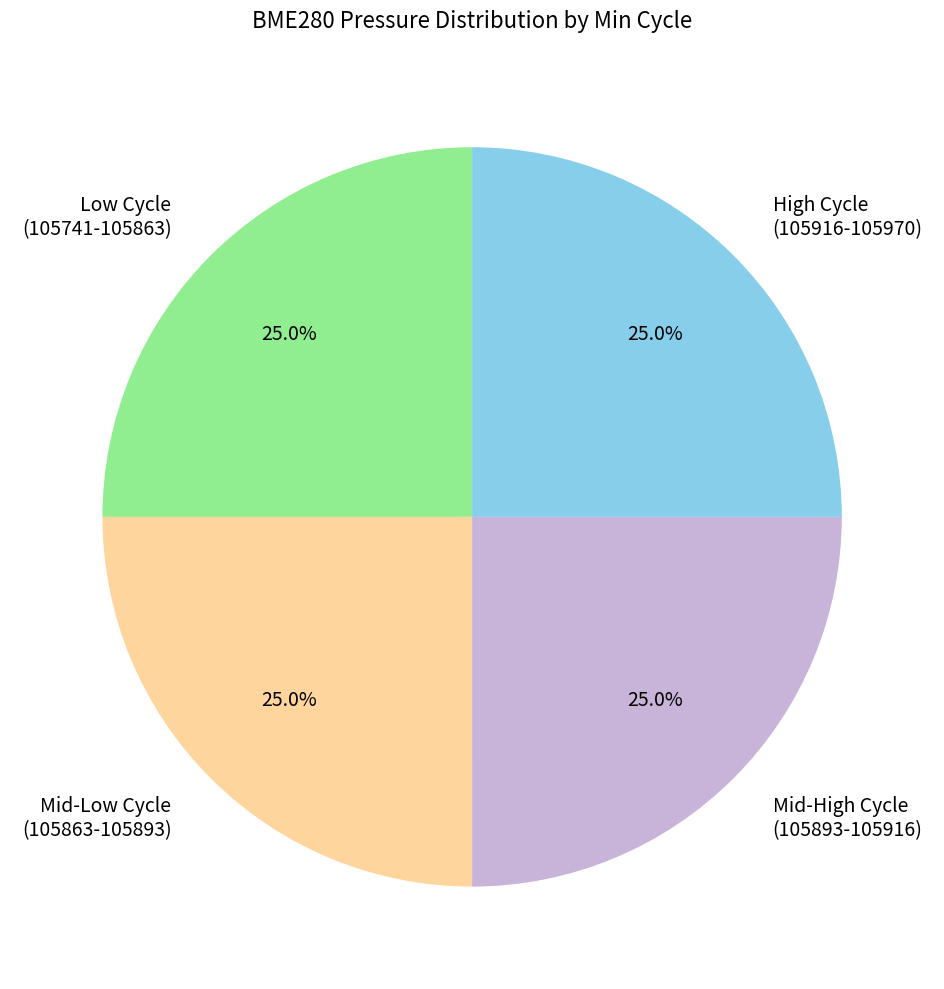

What is the ratio of the value at High Cycle (105916-105970) to the value at Mid-Low Cycle (105863-105893)?

1.0